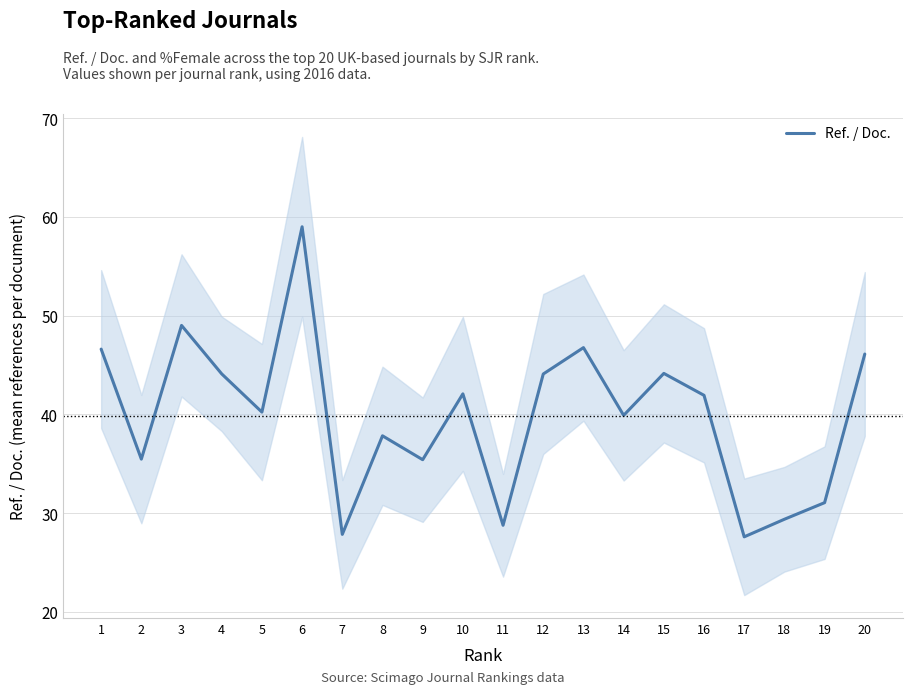

Approximately how many times larger is the value at 7 compared to 17?

1.0